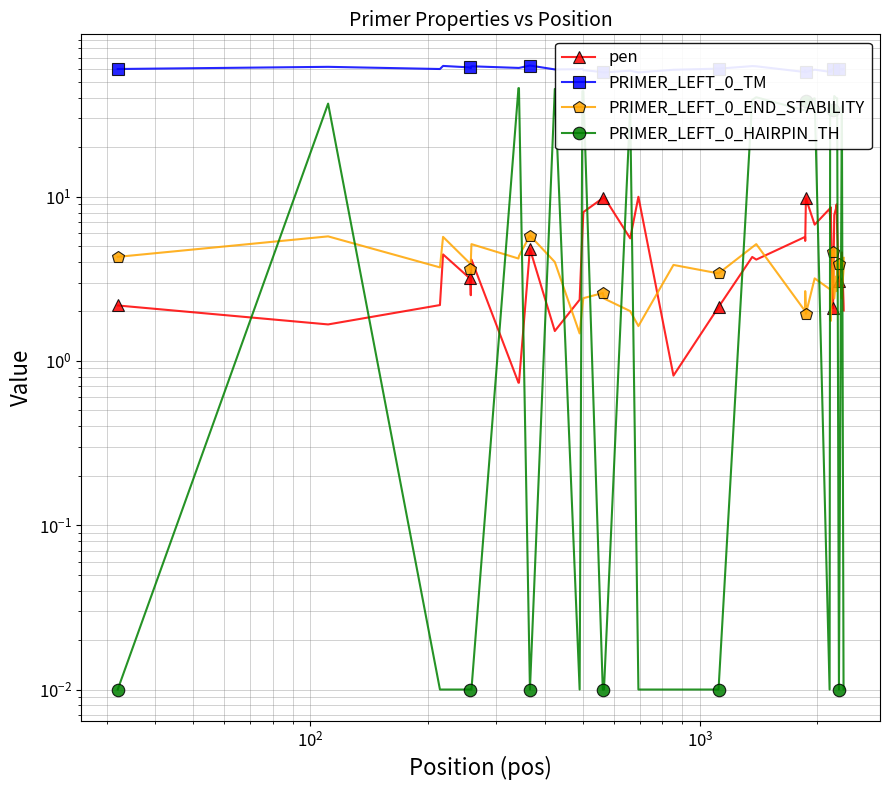

Which series has the largest range (max minus min)?

PRIMER_LEFT_0_HAIRPIN_TH